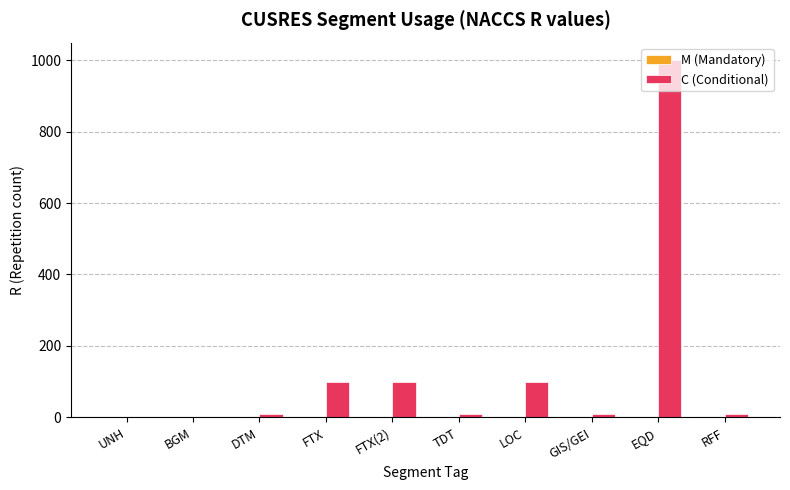

Which label corresponds to the largest value in the chart?

EQD